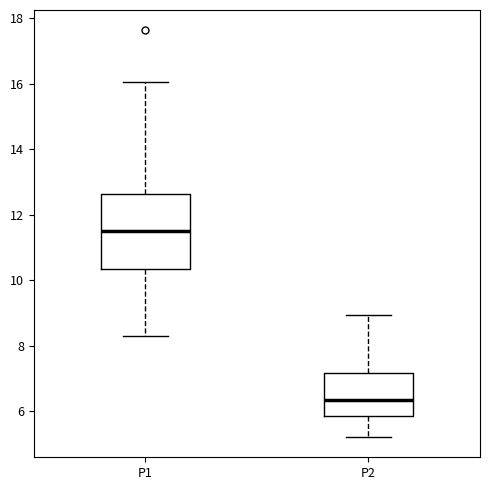

Which box has the lowest median line?

P2